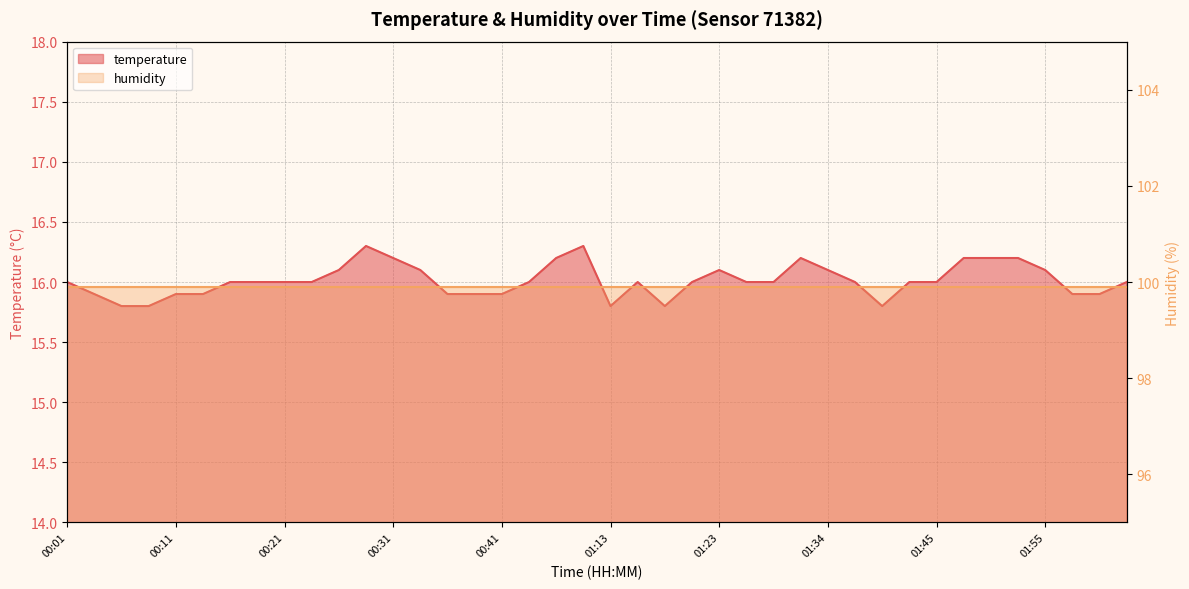

At which category does the chart reach its peak across all series?

00:28